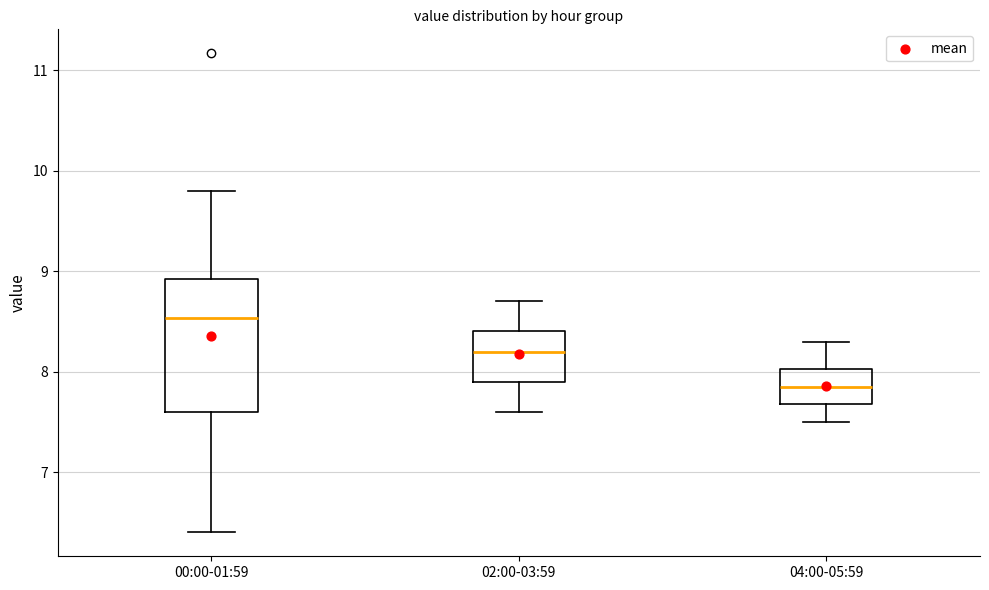

Where does the upper whisker of the box for 04:00-05:59 end on the y-axis? The values are not printed on the chart, so give them approximately, as read against the axis.

8.3